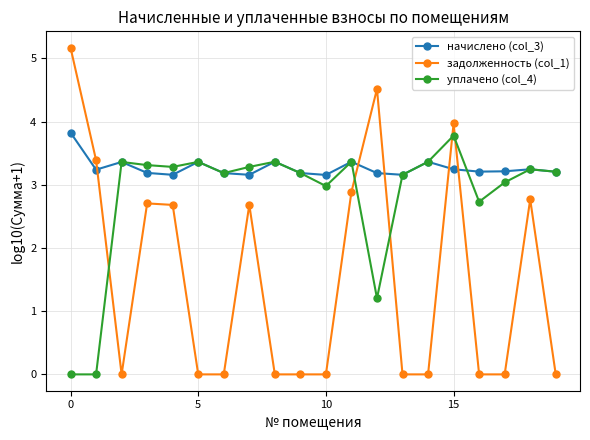

Does the chart display data point markers on the line(s)?

Yes